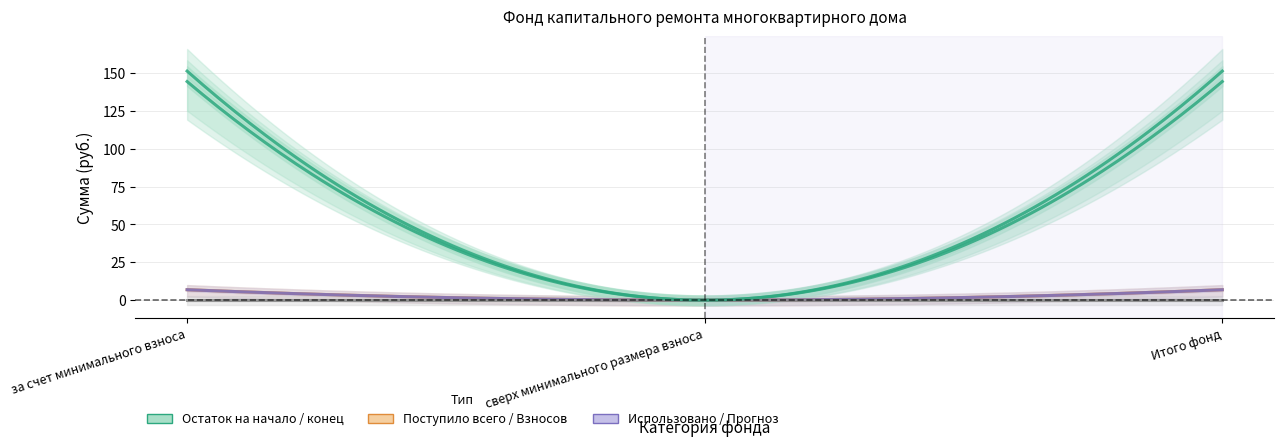

Reading right to left, transcribe all the data shown in this chart.

Остаток на начало: Итого фонд=144.3	сверх минимального размера взноса=0.0	за счет минимального взноса=144.3
Поступило всего: Итого фонд=6.9	сверх минимального размера взноса=0.0	за счет минимального взноса=6.9
Взносов: Итого фонд=6.9	сверх минимального размера взноса=0.0	за счет минимального взноса=6.9
Использовано: Итого фонд=0.0	сверх минимального размера взноса=0.0	за счет минимального взноса=0.0
Остаток на конец: Итого фонд=151.2	сверх минимального размера взноса=0.0	за счет минимального взноса=151.2